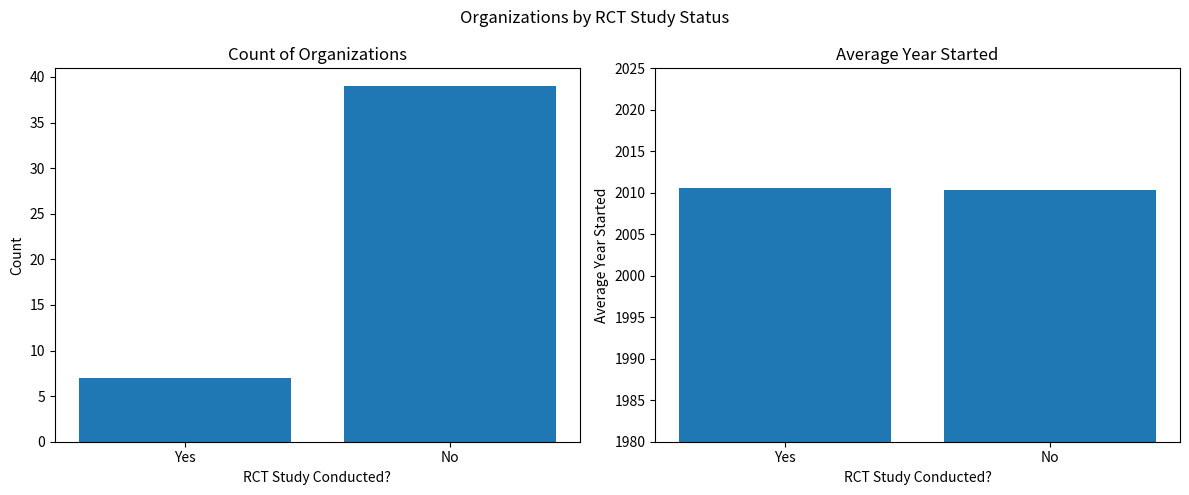

Rank the series by their average value, from lowest to highest.

Count of Organizations, Average Year Started